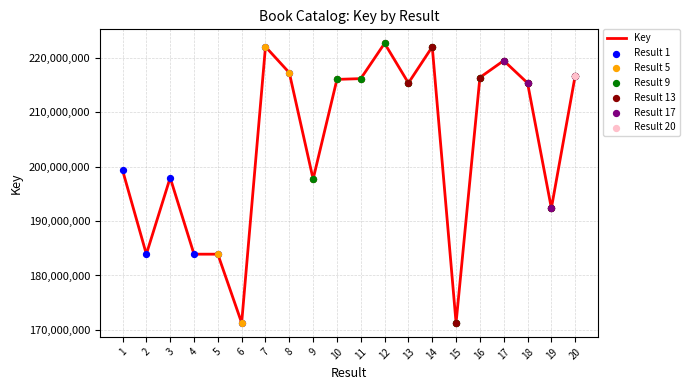

What is the ratio of the value at 9 to the value at 19?

1.0